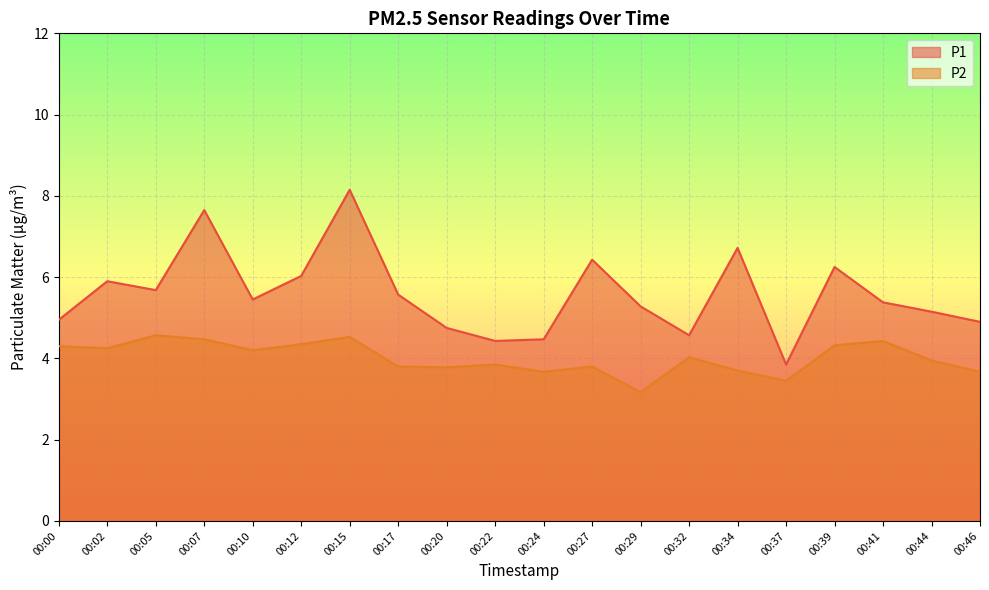

At which category does P2 reach its first local valley?

00:02